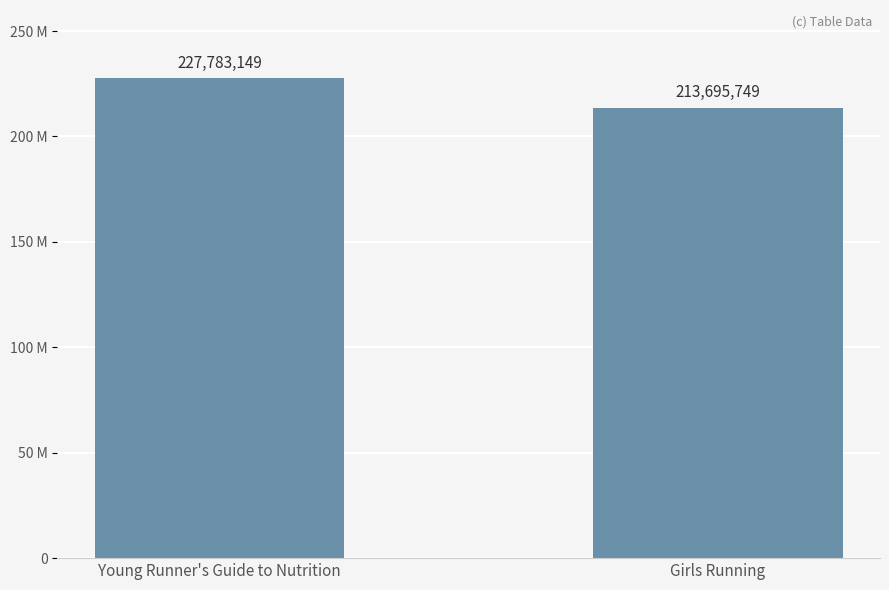

List the labels in order of value, smallest first.

Girls Running, Young Runner's Guide to Nutrition